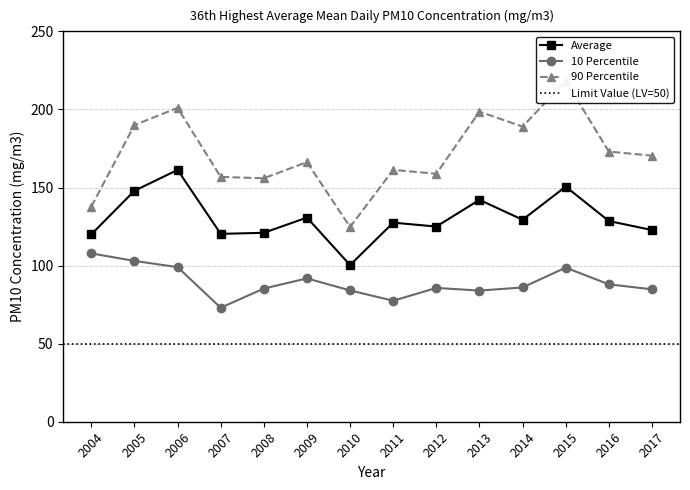

What is the difference between the maximum and minimum values in the Average series?

60.9